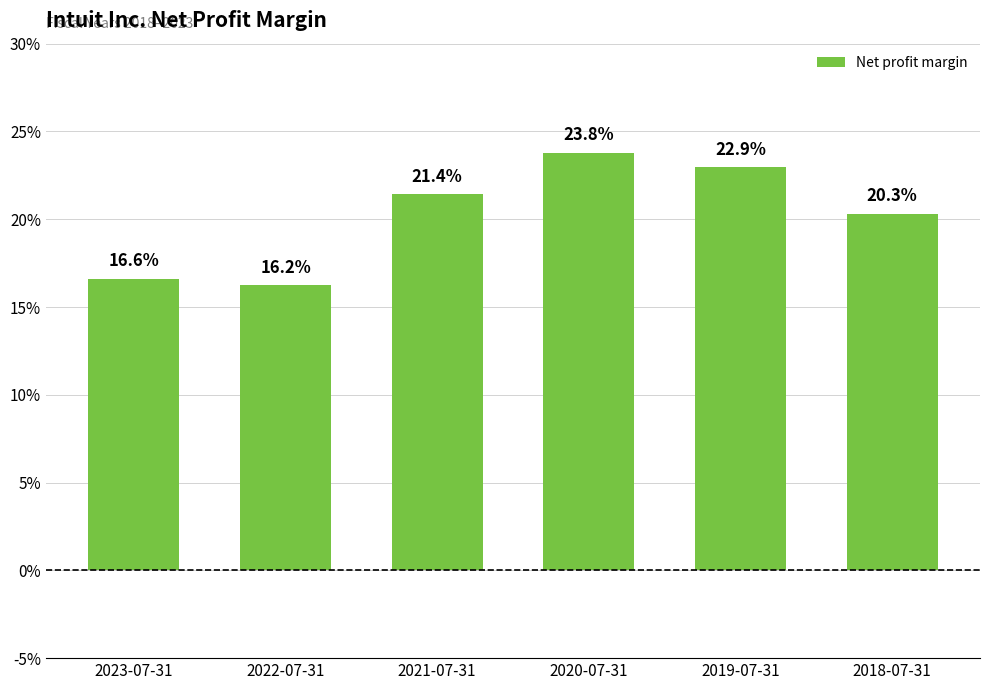

Are the bars horizontal?

No